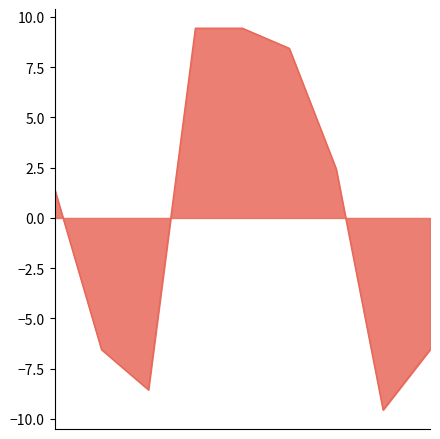

What is the difference between the maximum and minimum values?

19.0